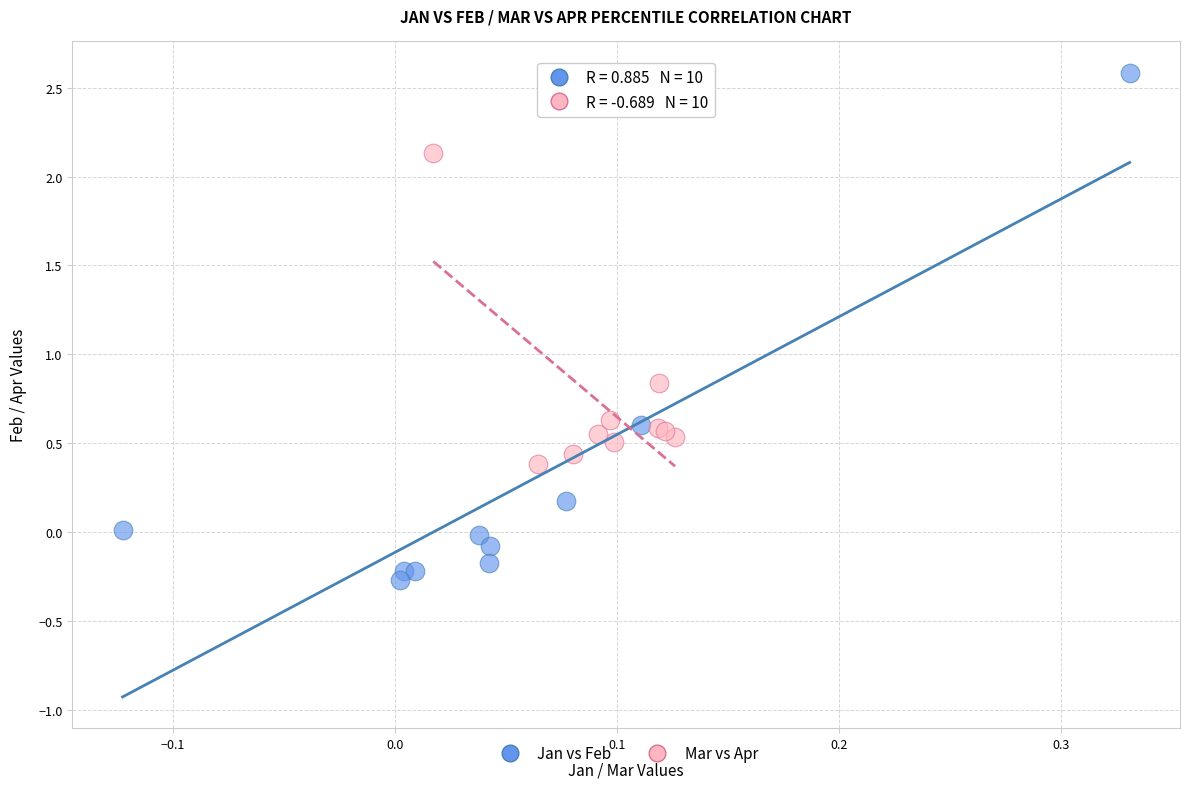

Which series reaches the maximum Y coordinate?

Jan vs Feb